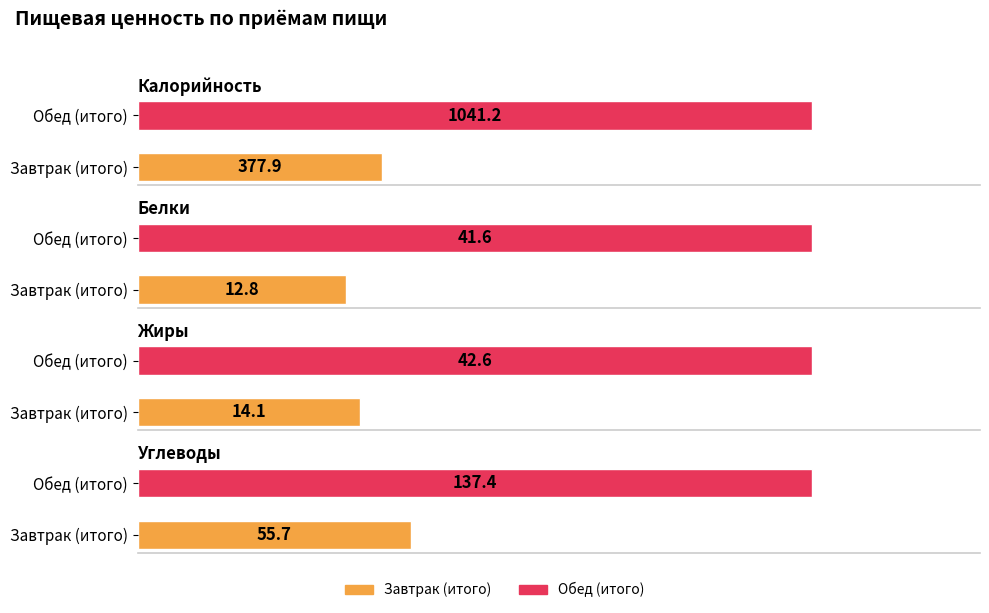

Are the bars horizontal?

Yes